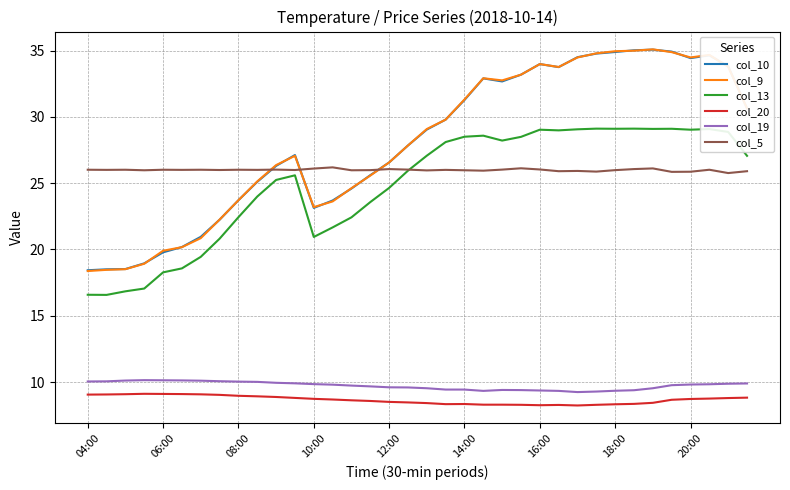

True or false: col_13 and col_9 cross at least once.

False